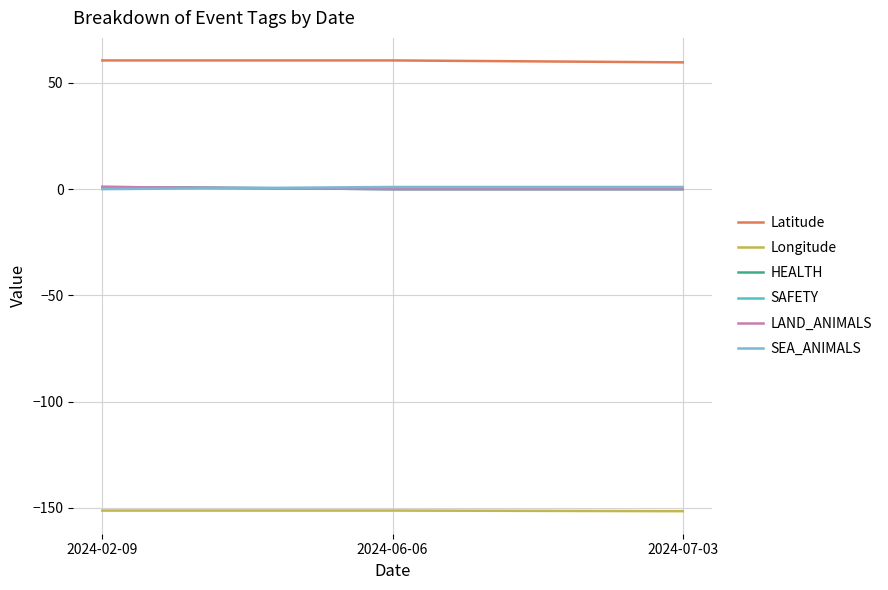

What is the difference between the maximum and minimum values in the SEA_ANIMALS series?

1.0